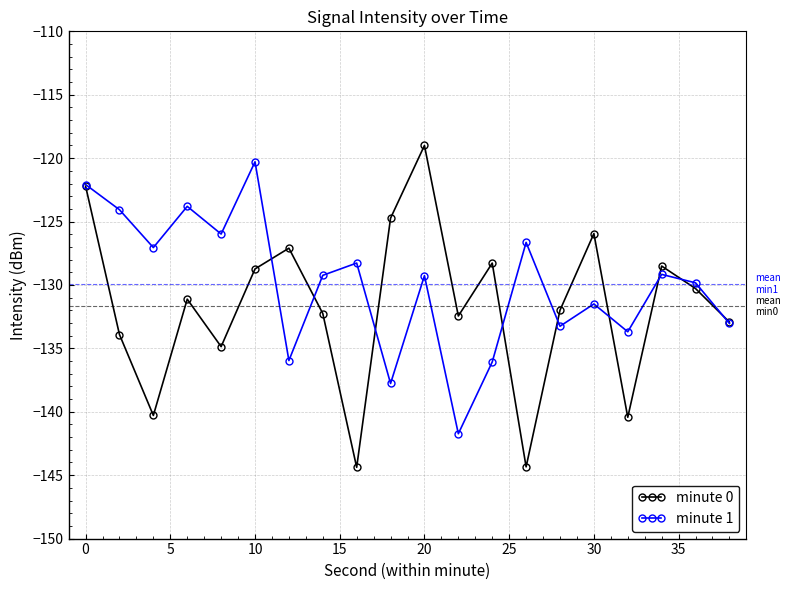

Rank the series by their average value, from highest to lowest.

minute 1, minute 0